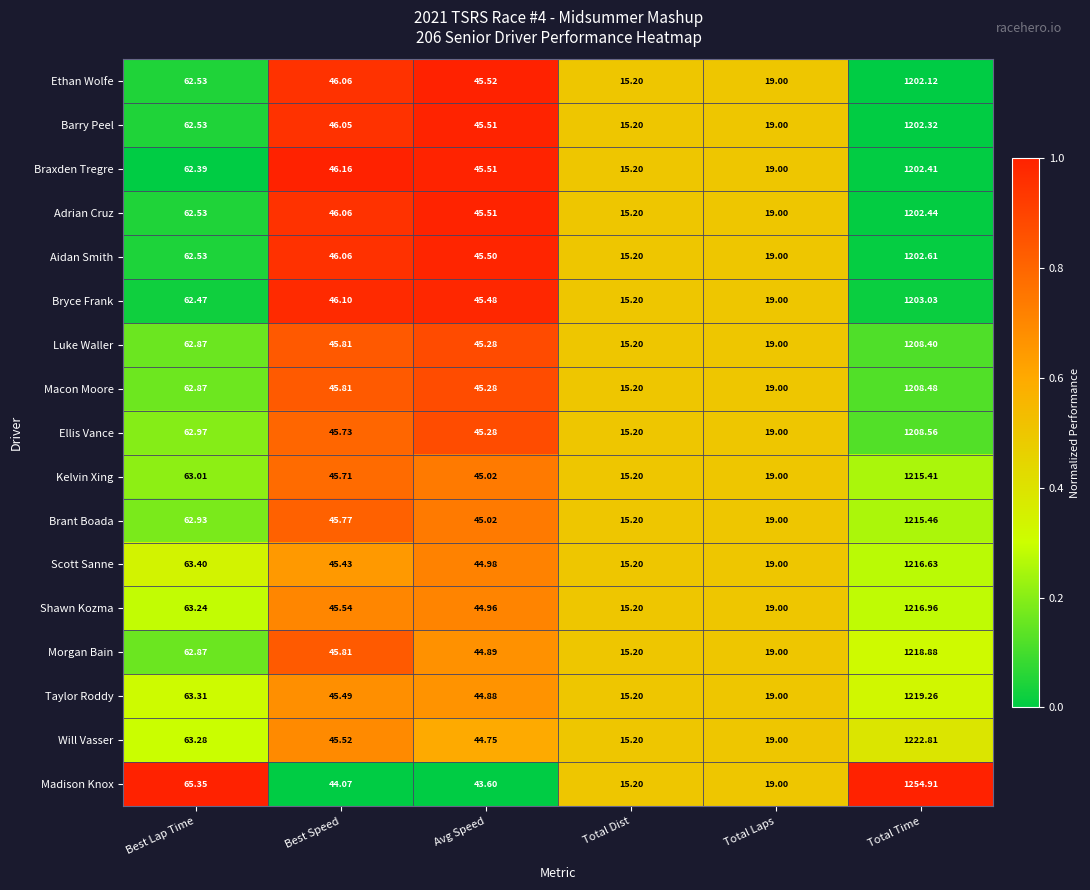

What is the maximum value shown in the chart?

1254.9